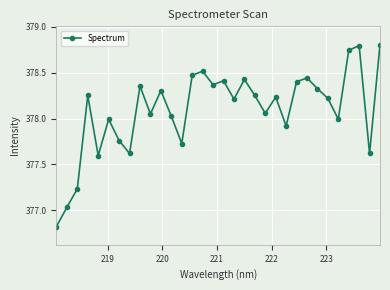

True or false: the data has more than 0 interior local peaks.

True